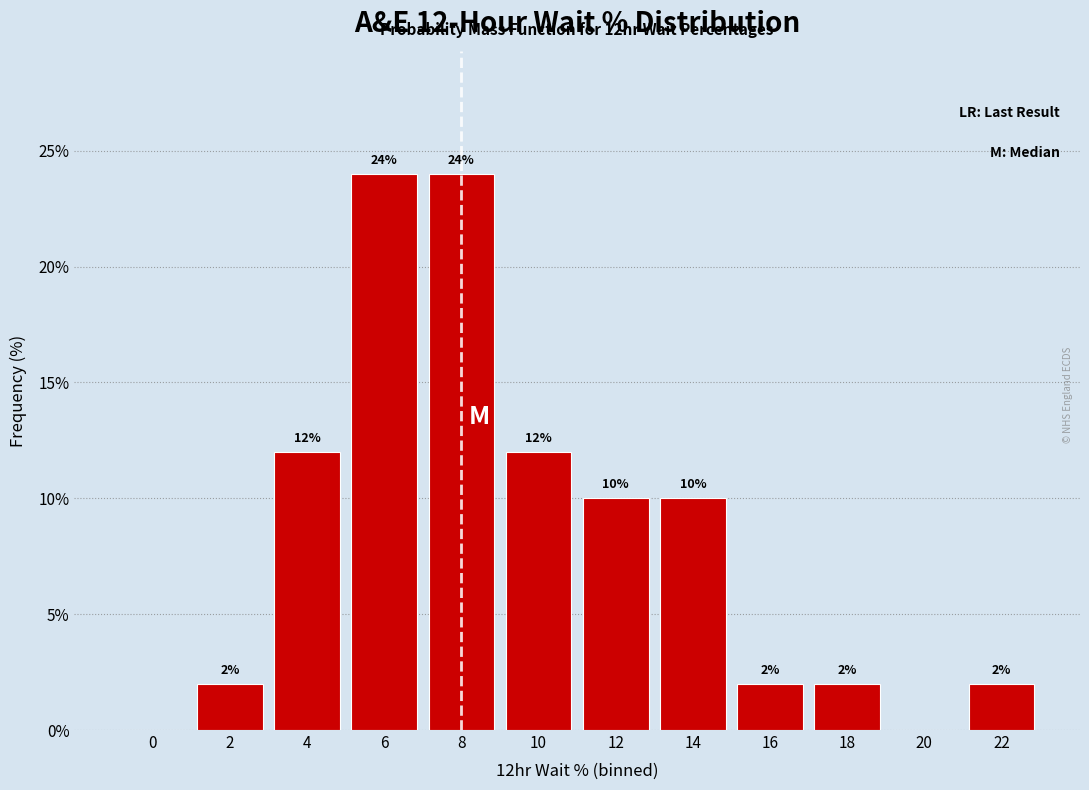

Reading right to left, transcribe all the data shown in this chart.

22=2	20=0	18=2	16=2	14=10	12=10	10=12	8=24	6=24	4=12	2=2	0=0